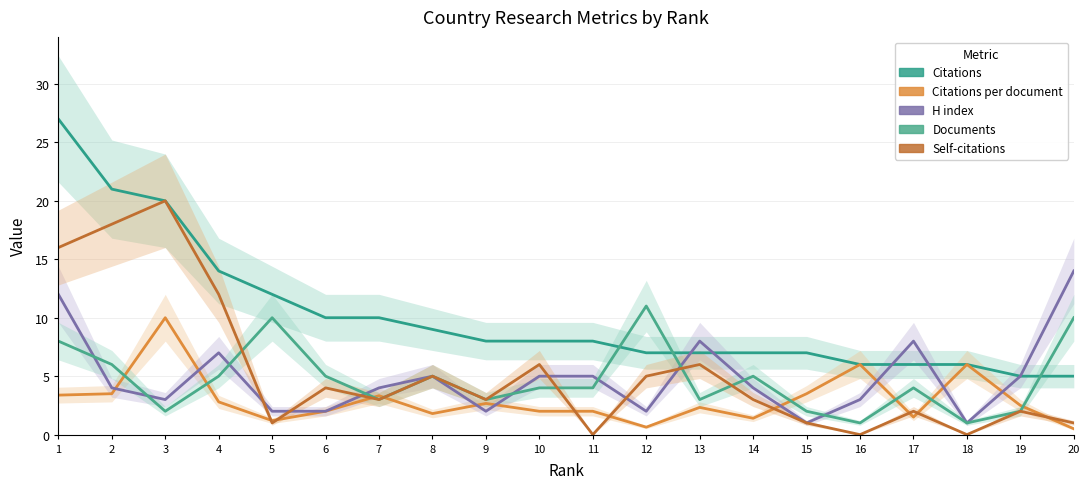

Between which two adjacent categories do Citations and H index first intersect?

12 and 13